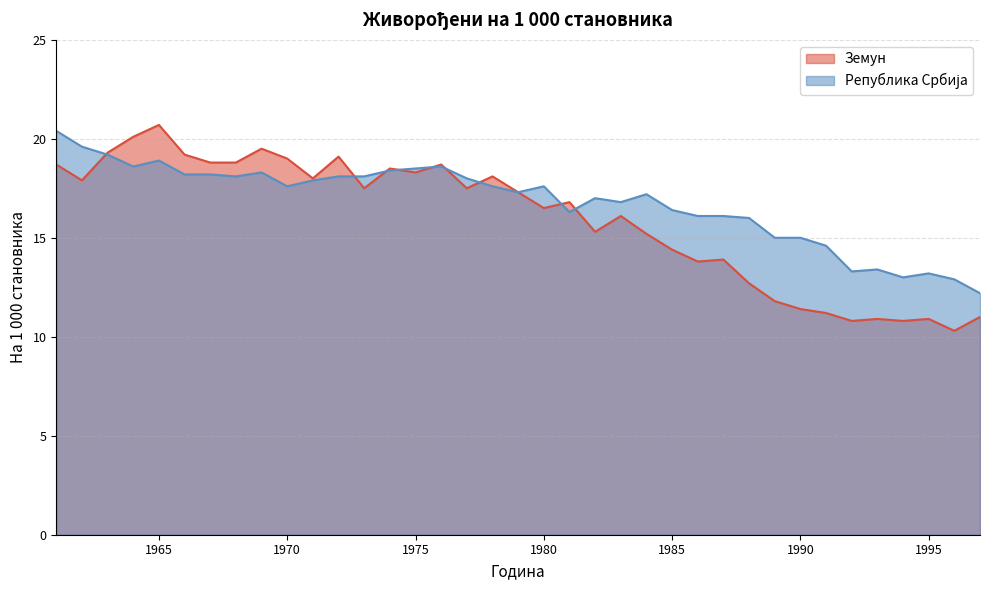

Where does the Земун series first go above 17?

1961